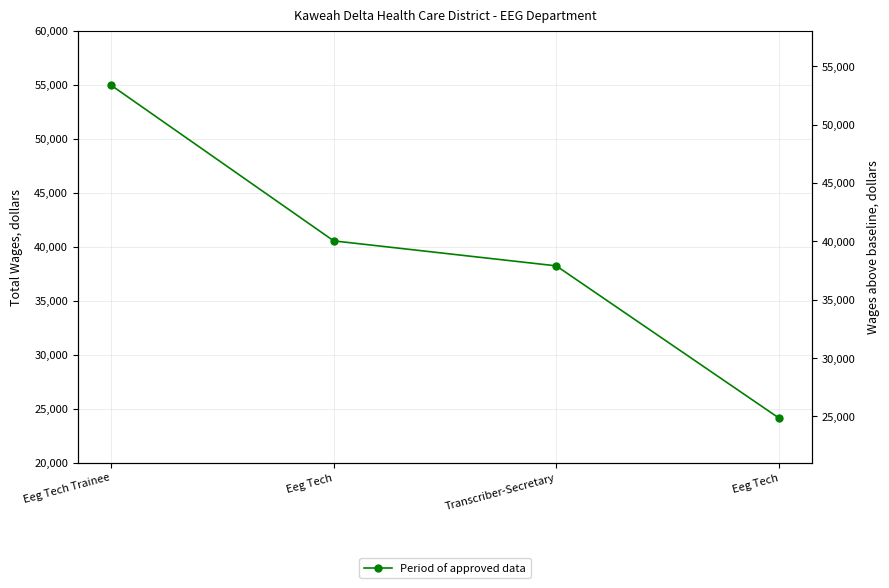

Rank the categories by value from highest to lowest.

Eeg Tech Trainee, Eeg Tech, Transcriber-Secretary, Eeg Tech